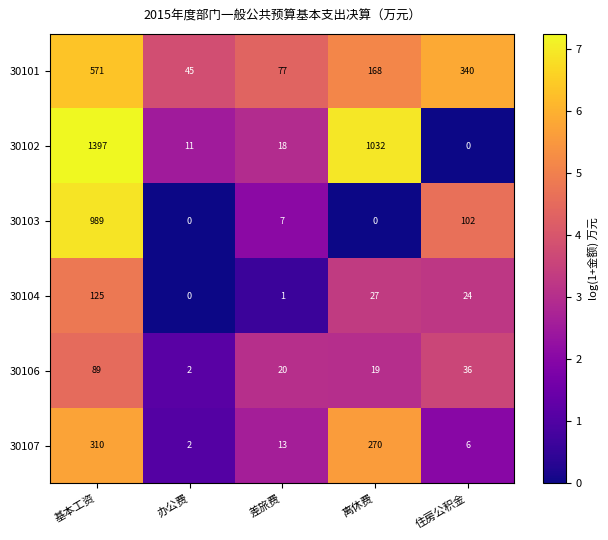

At which category is the sum across all series the highest?

基本工资